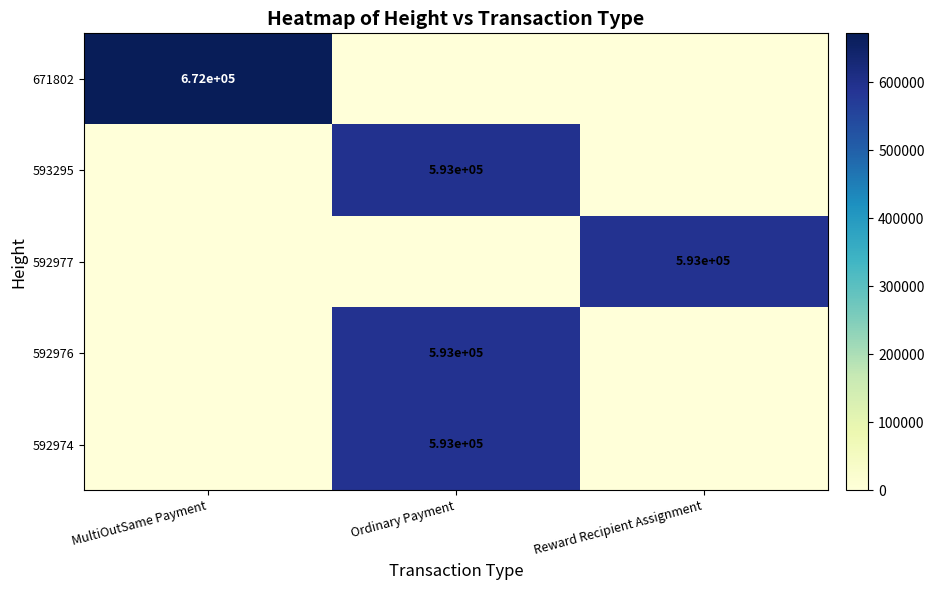

The 592976 series shows 369916 at Ordinary Payment. True or false?

False